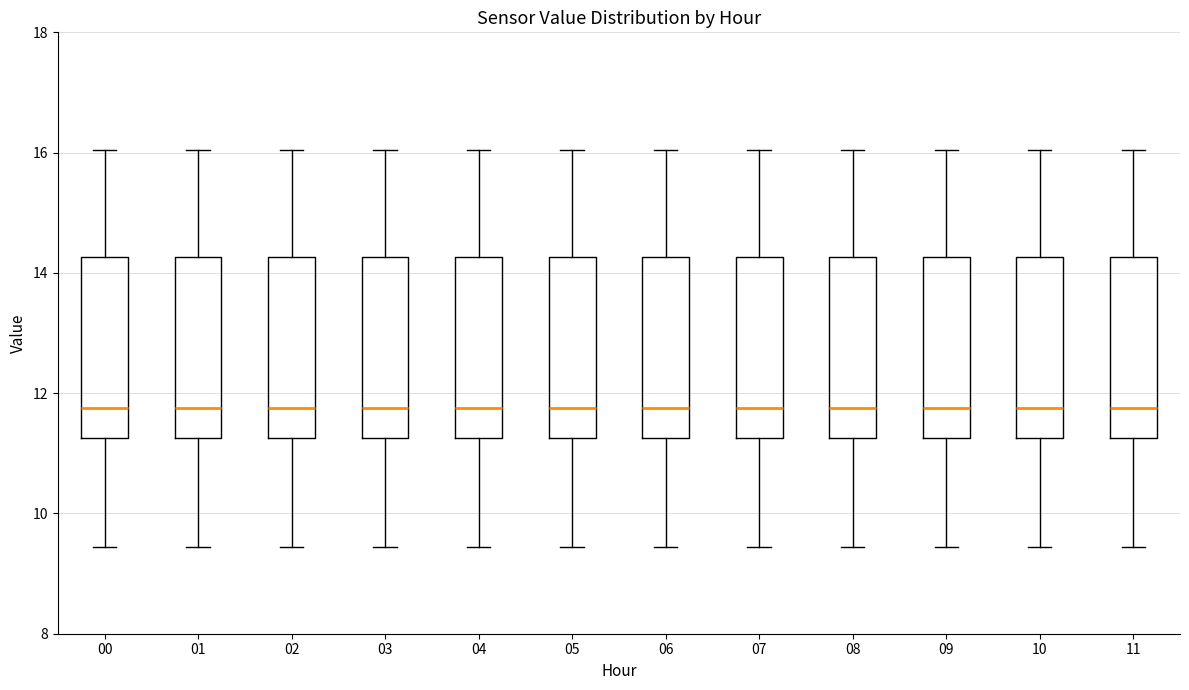

Where does the median line of the box at x = 00 sit on the y-axis? The values are not printed on the chart, so give them approximately, as read against the axis.

11.8